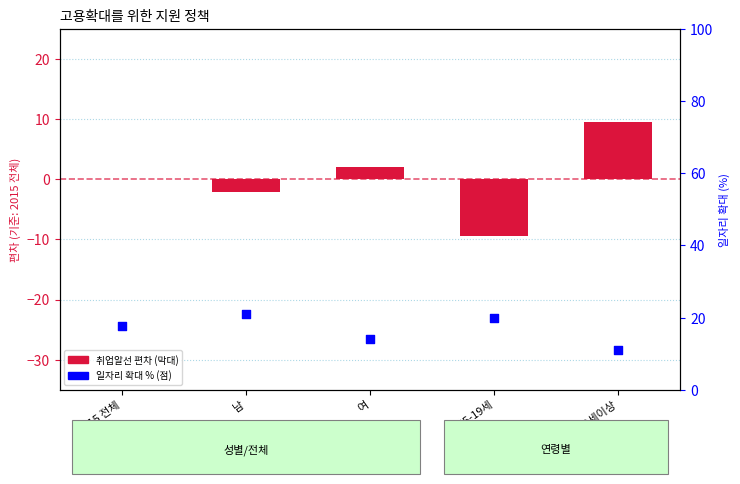

At how many categories does at least one series exceed 10?

5